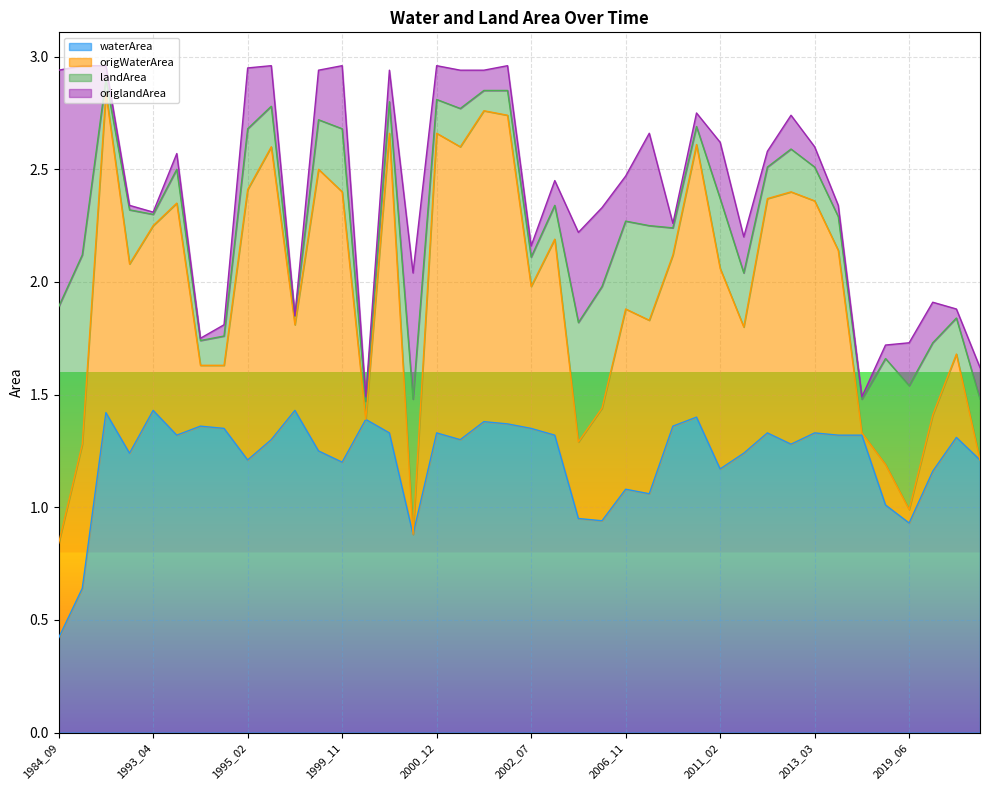

True or false: waterArea has a value of 0.6 at 1984_09.

False